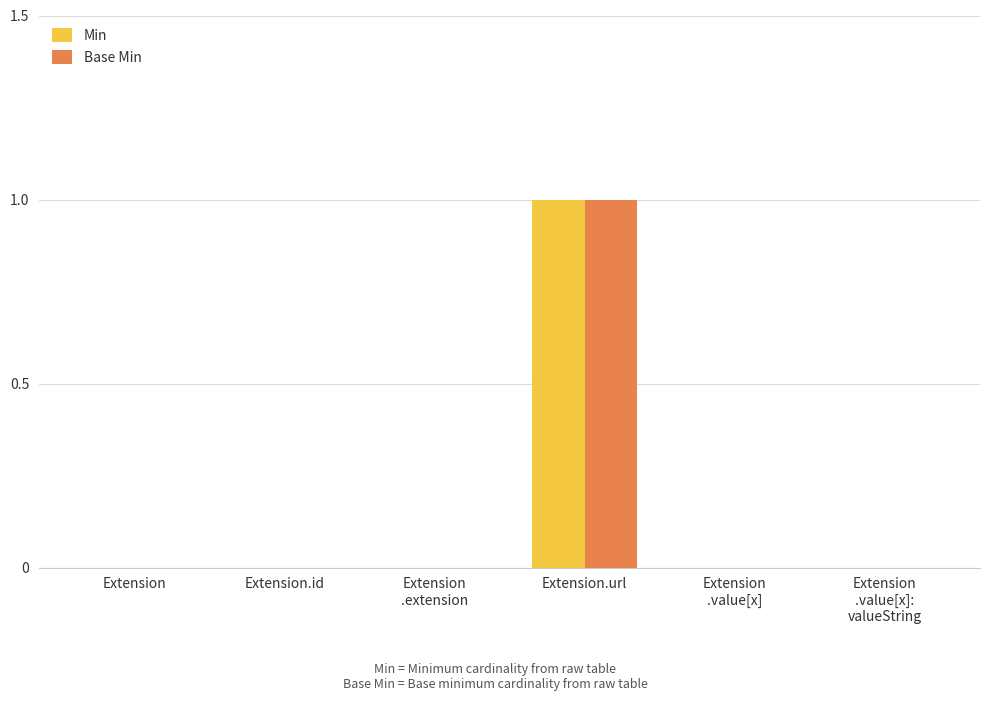

Count the number of data series in this chart.

2